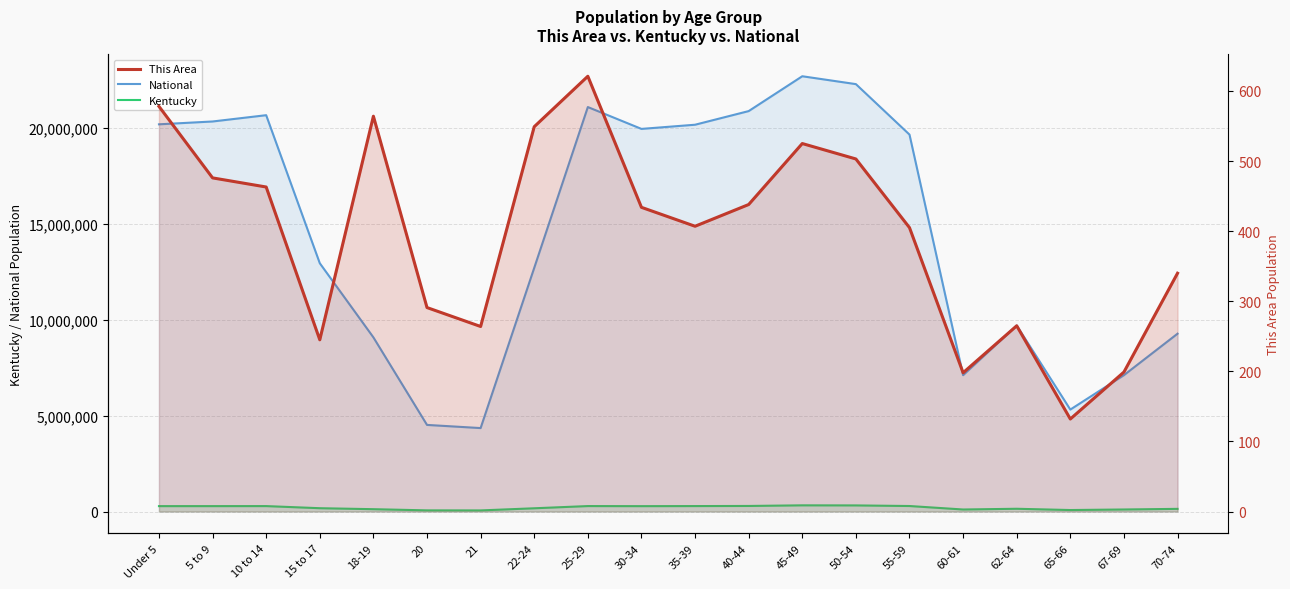

Rank the series at 40-44 from lowest to highest value.

This Area, Kentucky, National